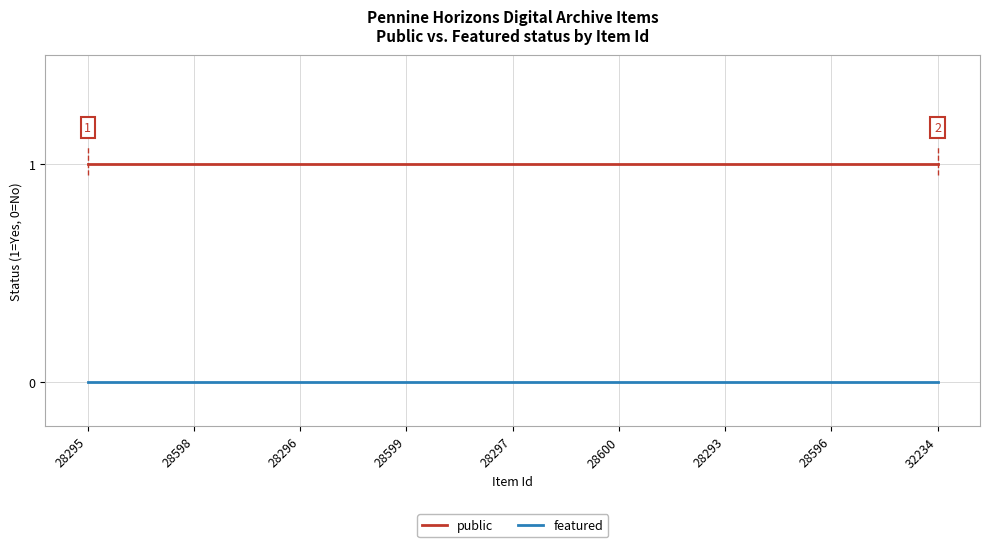

Is this an area chart (filled region under the line)?

No